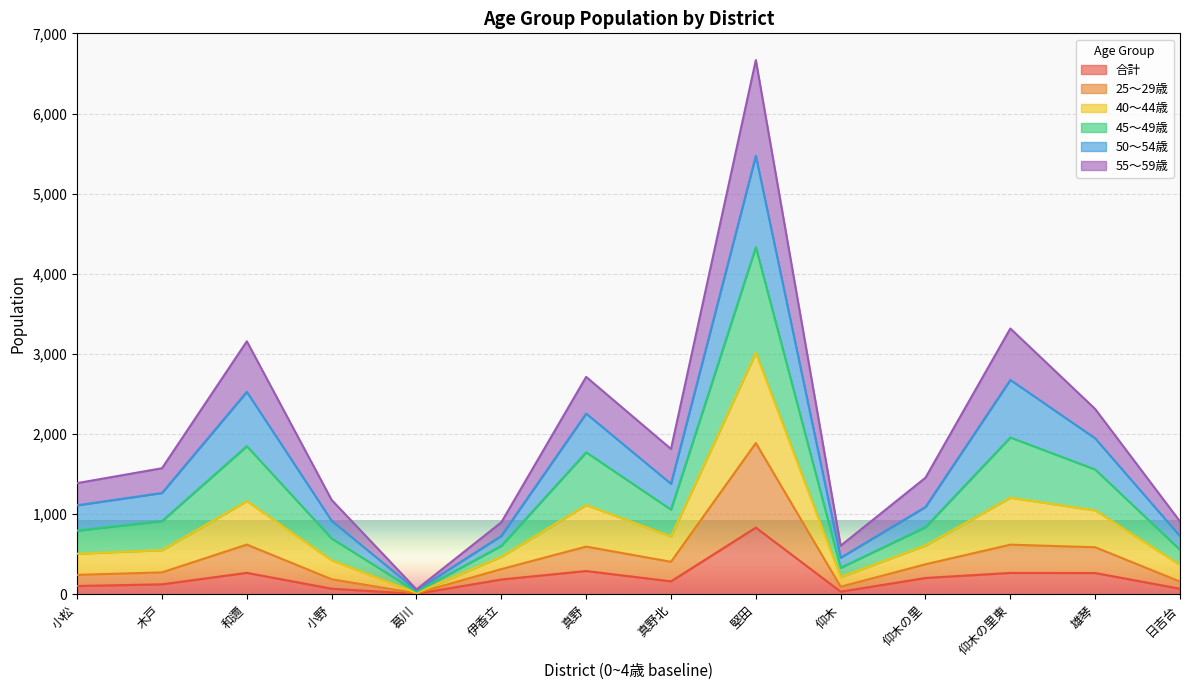

True or false: 40～44歳 has more than 1 points higher than both neighbors.

True